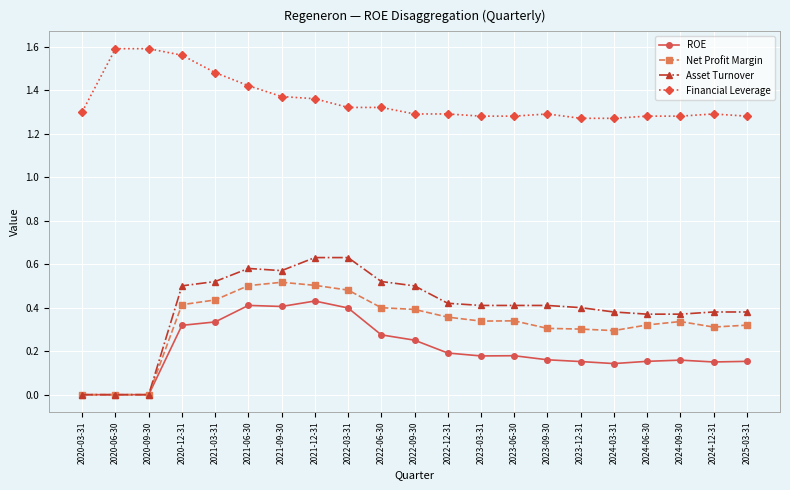

Is the value of Net Profit Margin at 2021-09-30 greater than the value of Financial Leverage at 2024-09-30?

No